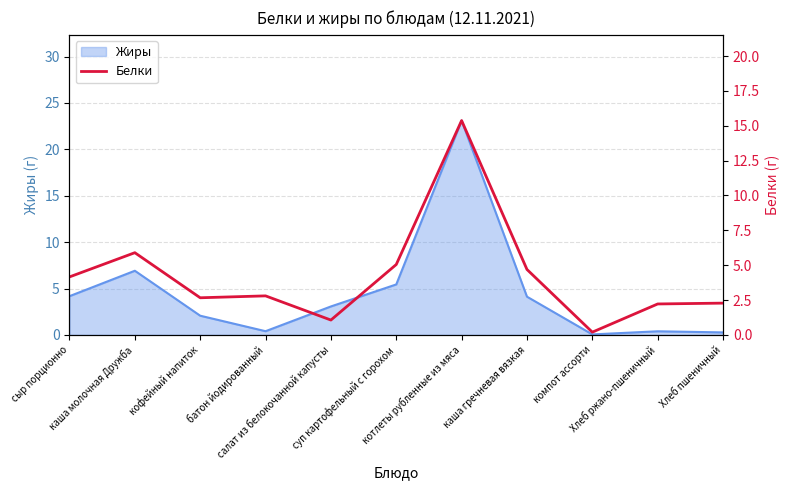

What is the highest value of the Жиры series?

23.1